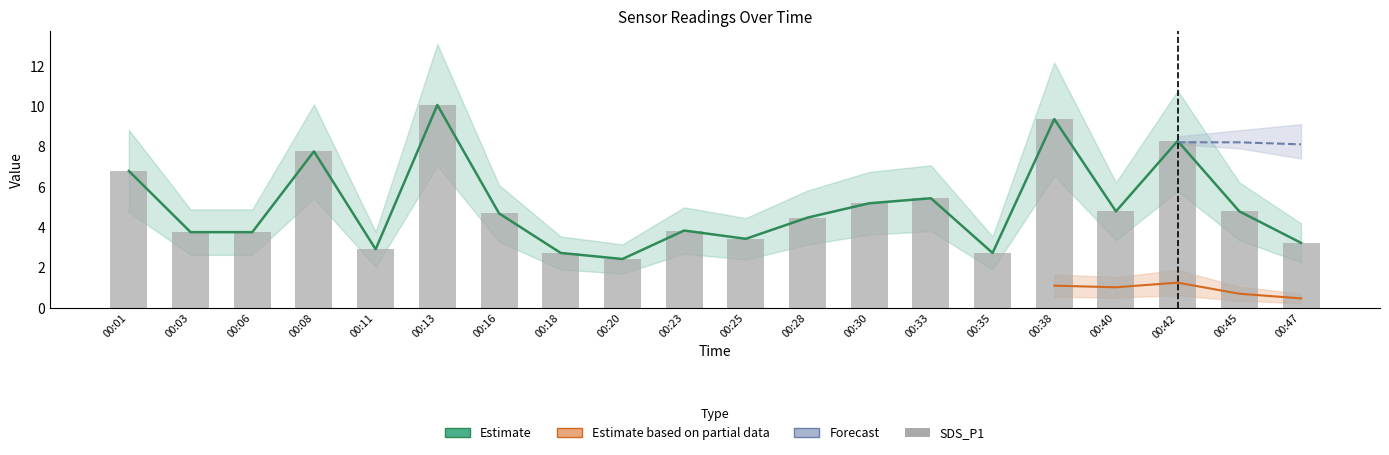

How many bars are there in total?

20